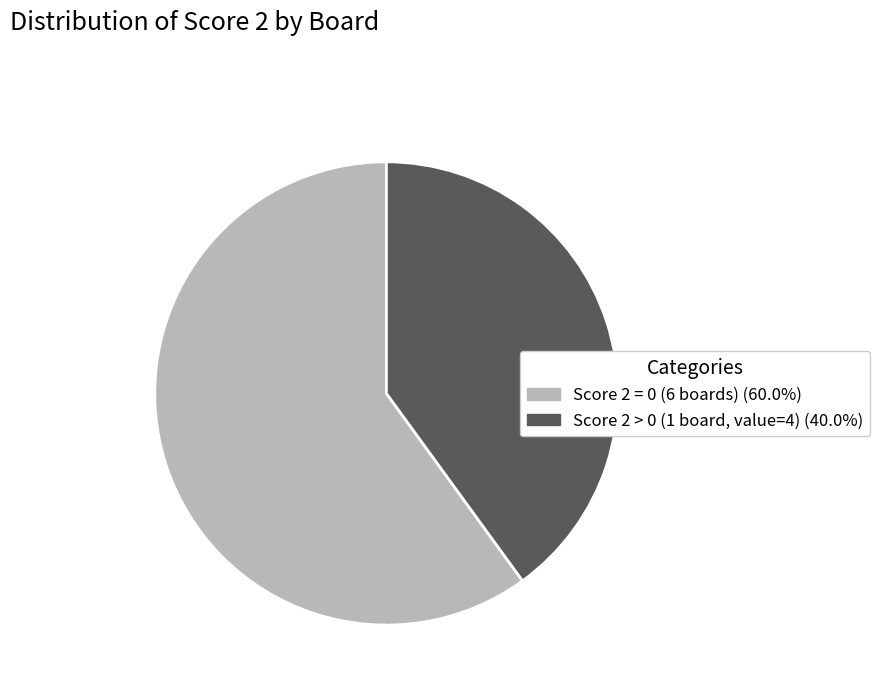

Is there a majority slice in this chart?

Yes